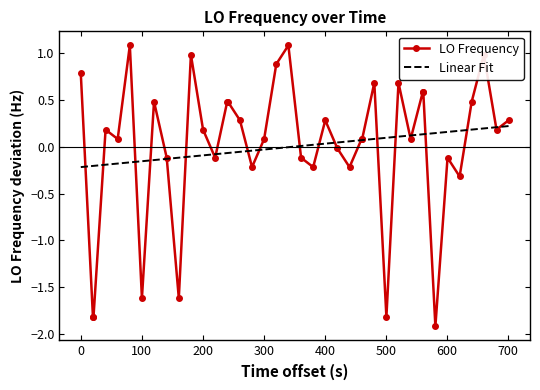

What is the greatest value displayed?

1.1